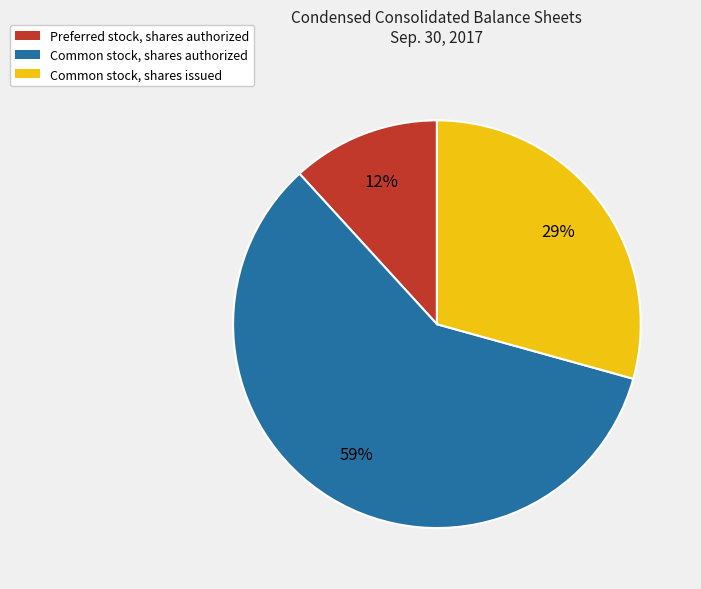

What is the majority slice?

Common stock, shares authorized